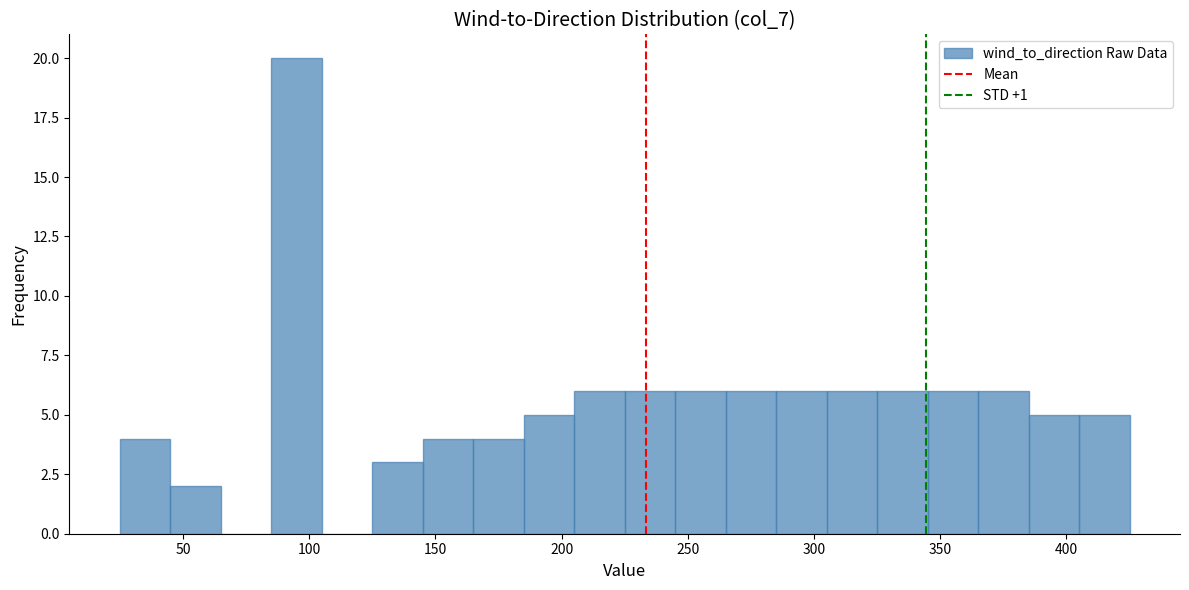

Reading left to right, list every bar in this chart as the range it spans on the x-axis followed by its height. The values are not printed on the chart, so give them approximately, as read against the axis.

25 to 45: 4
45 to 65: 2
65 to 85: 0
85 to 105: 20
105 to 125: 0
125 to 145: 3
145 to 165: 4
165 to 185: 4
185 to 205: 5
205 to 225: 6
225 to 245: 6
245 to 265: 6
265 to 285: 6
285 to 305: 6
305 to 325: 6
325 to 345: 6
345 to 365: 6
365 to 385: 6
385 to 405: 5
405 to 425: 5